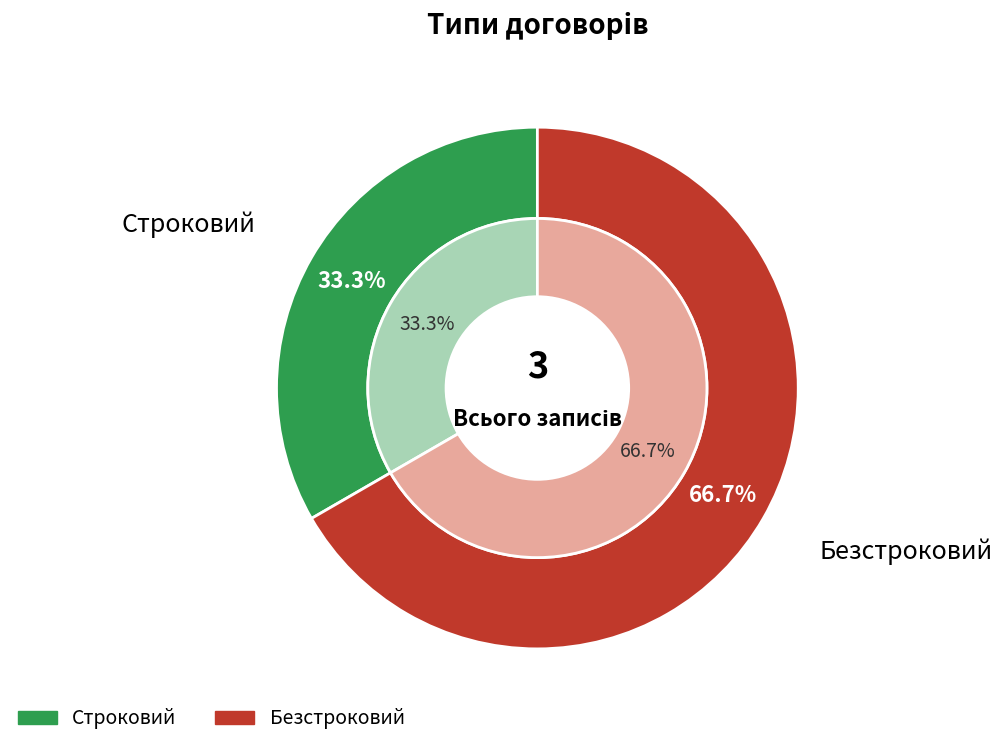

What is the largest slice in the pie chart?

Безстроковий